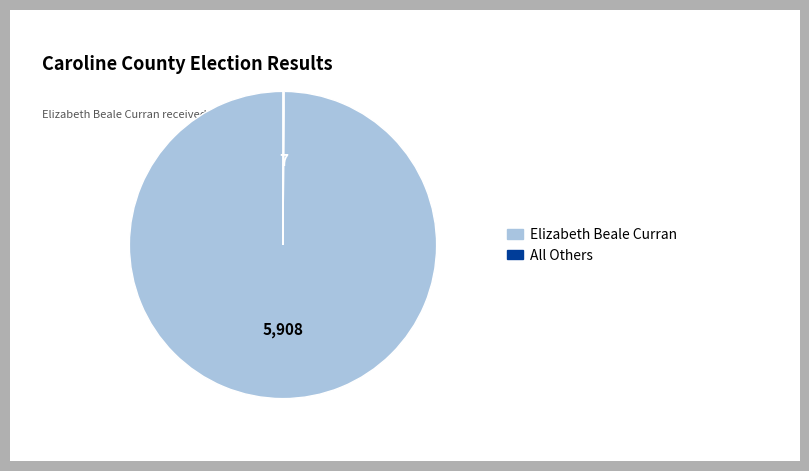

What is the largest slice in the pie chart?

Elizabeth Beale Curran